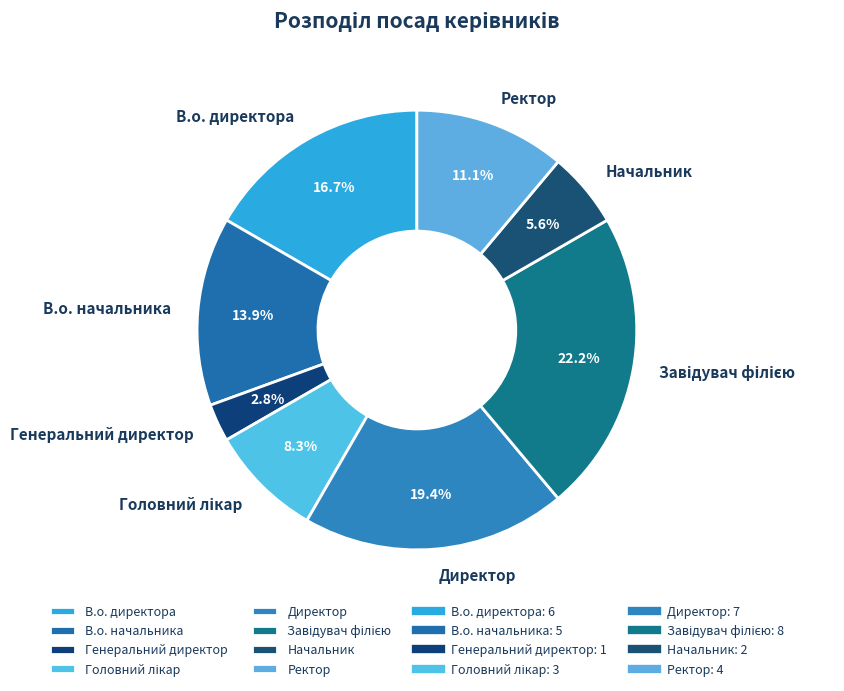

True or false: В.о. директора accounts for 26% of the total.

False